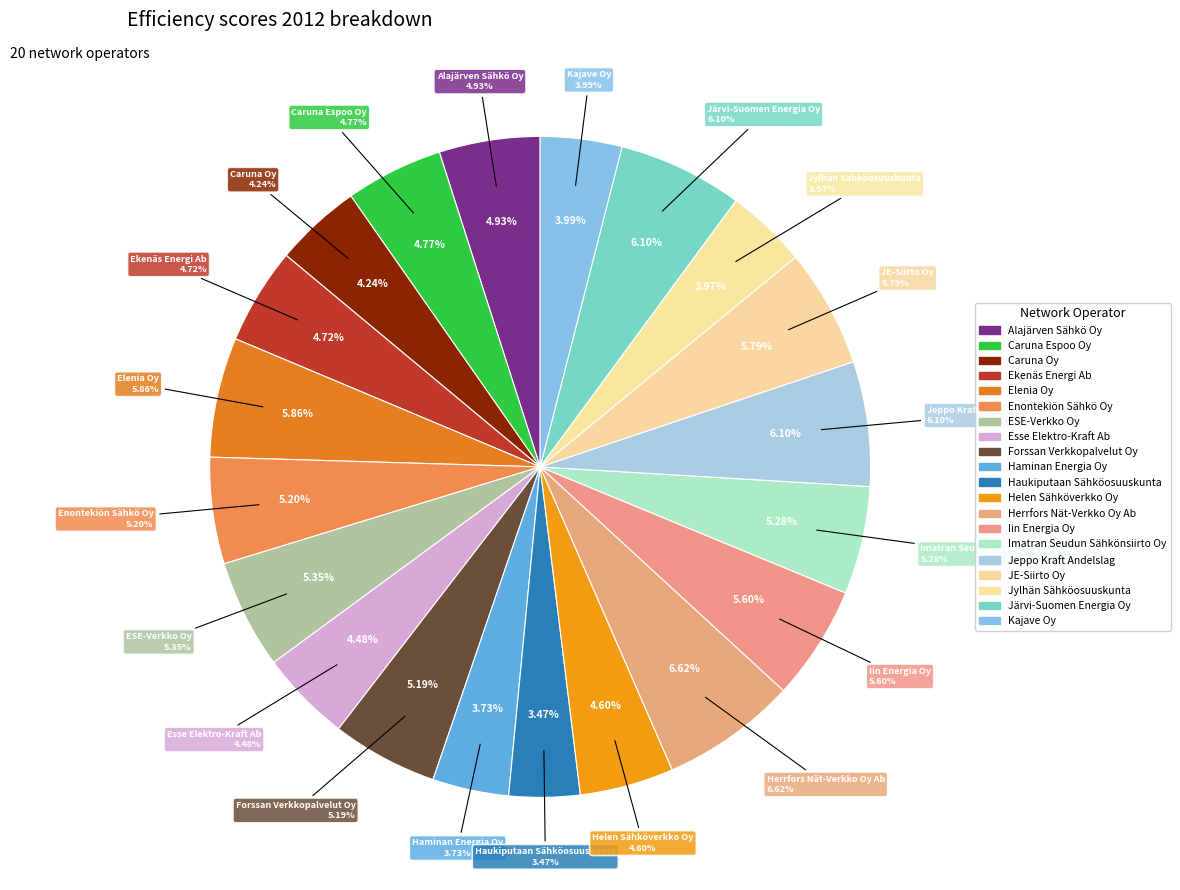

What percentage is the Kajave Oy slice, to the nearest percent?

4%